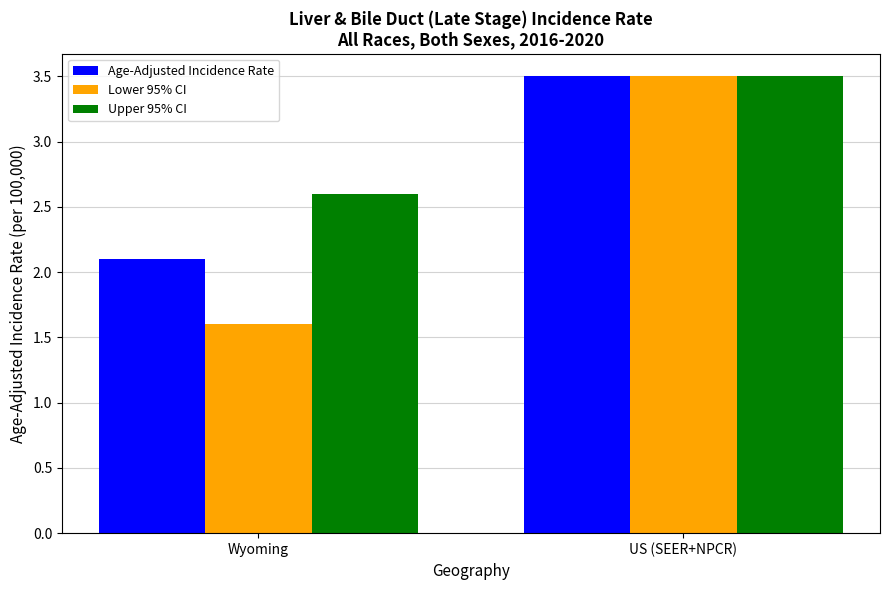

At which category is the sum across all series the highest?

US (SEER+NPCR)